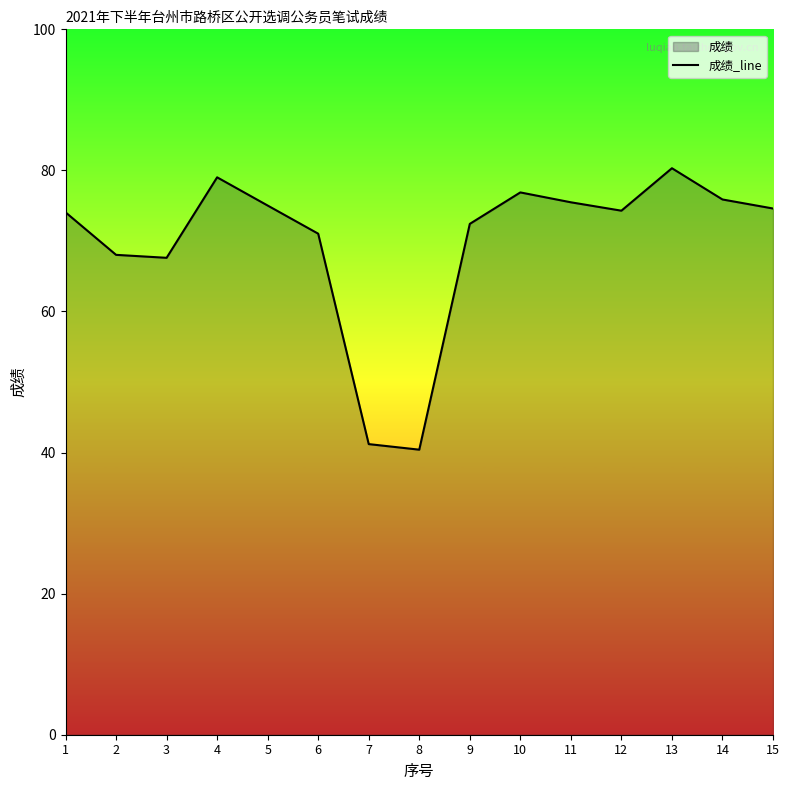

Rank the categories by value from lowest to highest.

8, 7, 3, 2, 6, 9, 1, 12, 15, 5, 11, 14, 10, 4, 13